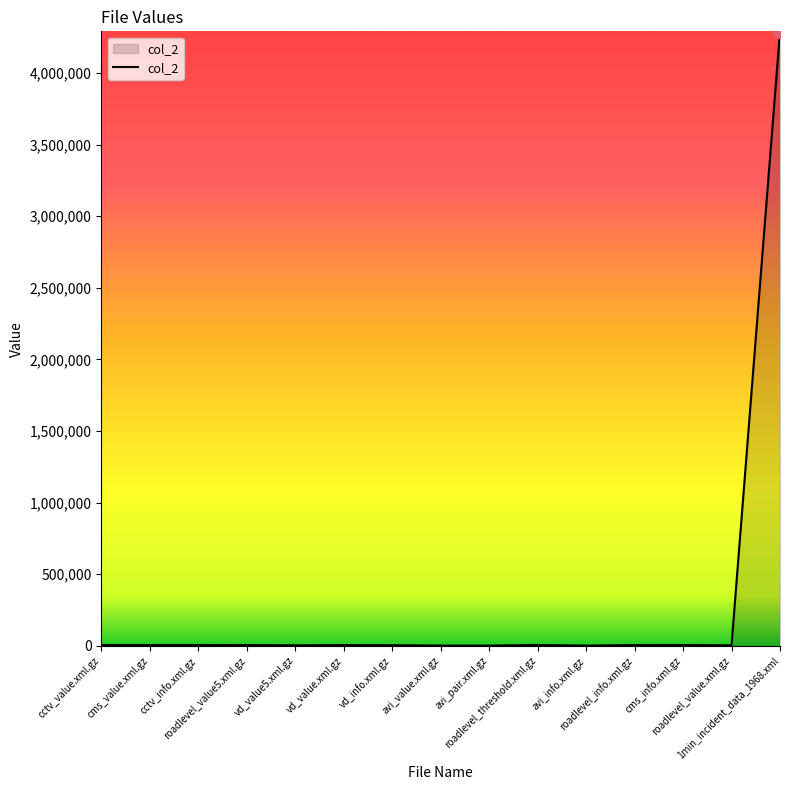

What is the maximum value shown in the chart?

4290671